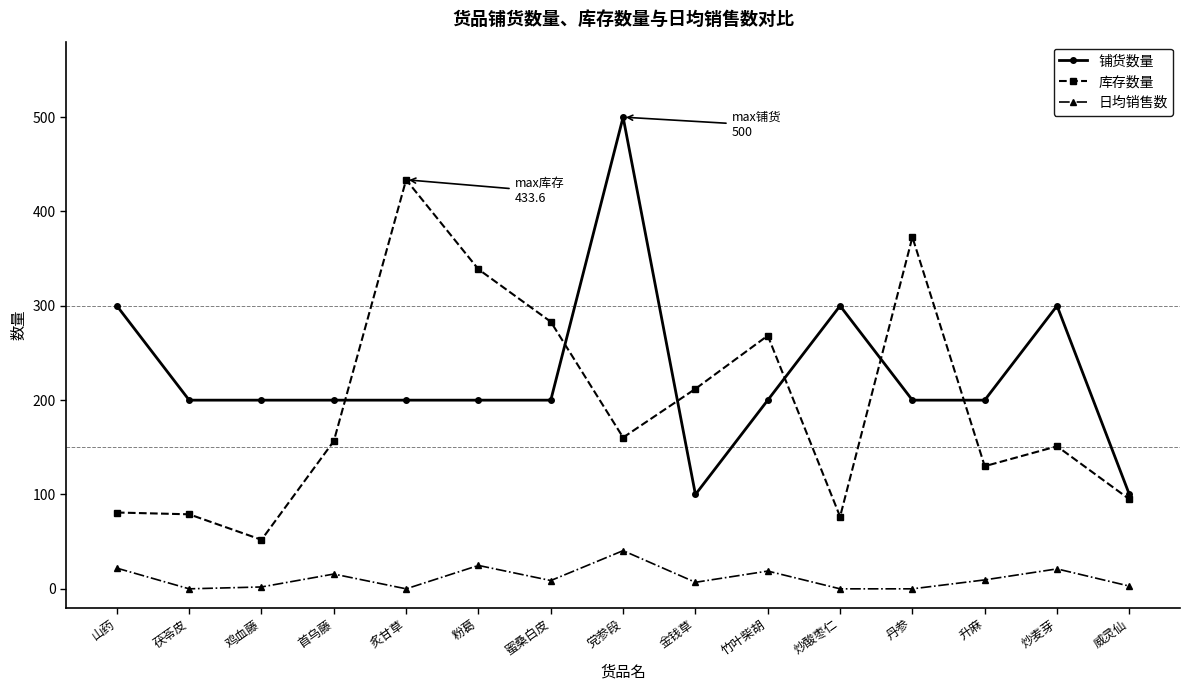

Between 党参段 and 炒麦芽, which series saw the biggest shift?

铺货数量